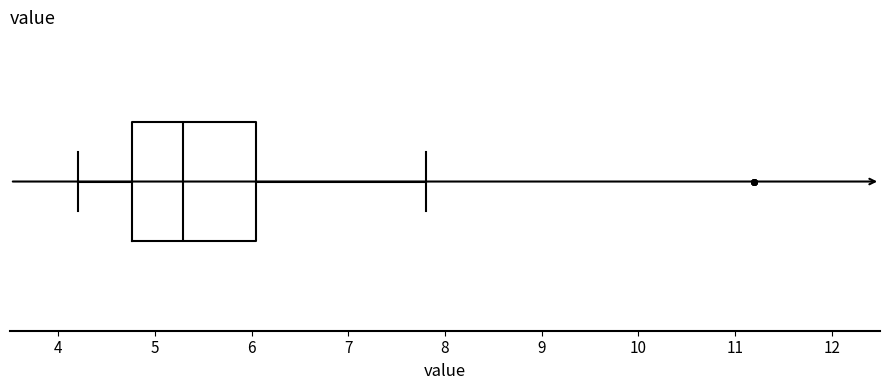

Transcribe this box plot: give where the median line is, the range the box spans, and where the two whiskers end, as read against the x-axis. The values are not printed on the chart, so give them approximately, as read against the axis.

median 5.3, box 4.8 to 6.0, whiskers 4.2 to 7.8